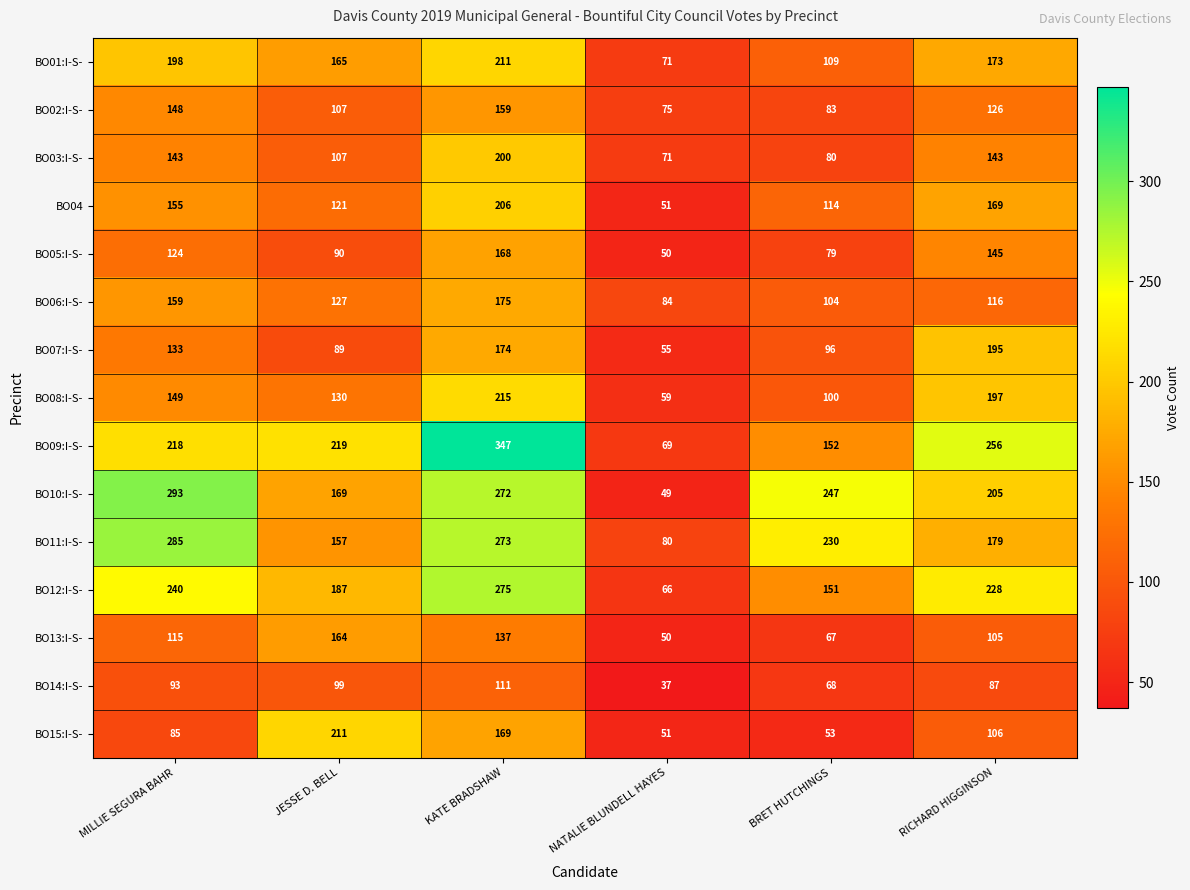

What is the maximum value shown in the chart?

347